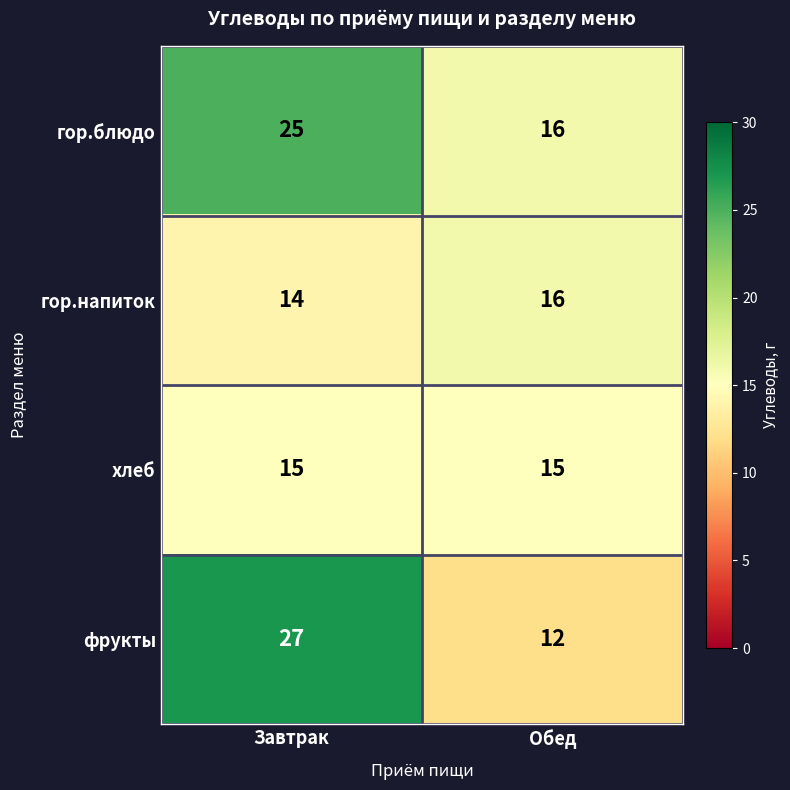

At how many categories does at least one series exceed 25?

1